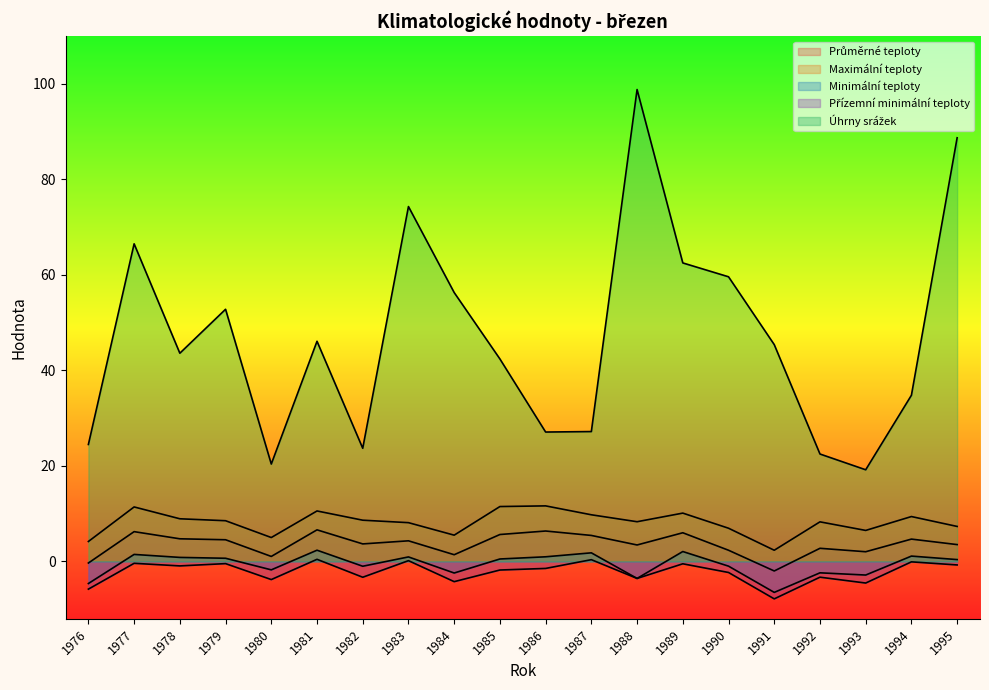

At which category does Přízemní minimální teploty reach its first local peak?

1977